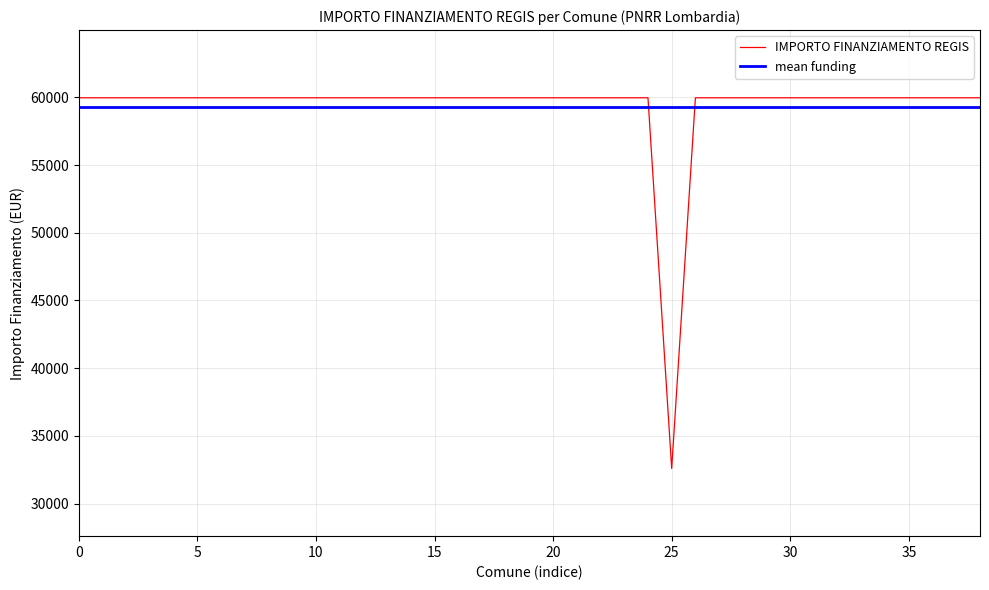

How many times do mean funding and IMPORTO FINANZIAMENTO REGIS cross each other?

2